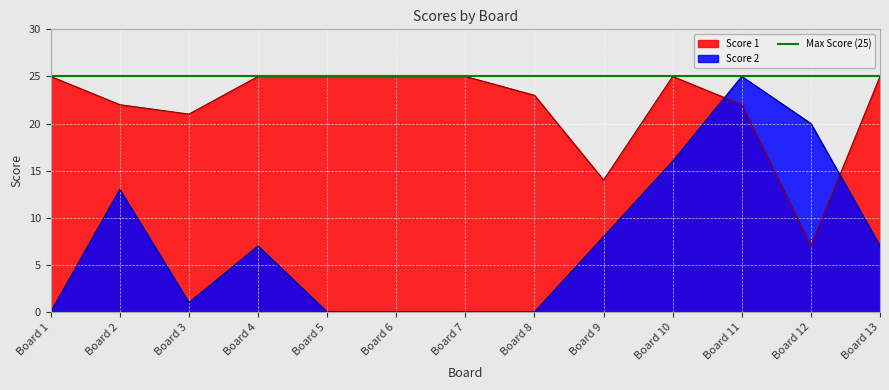

True or false: Score 1 has a value of 14 at Board 9.

True